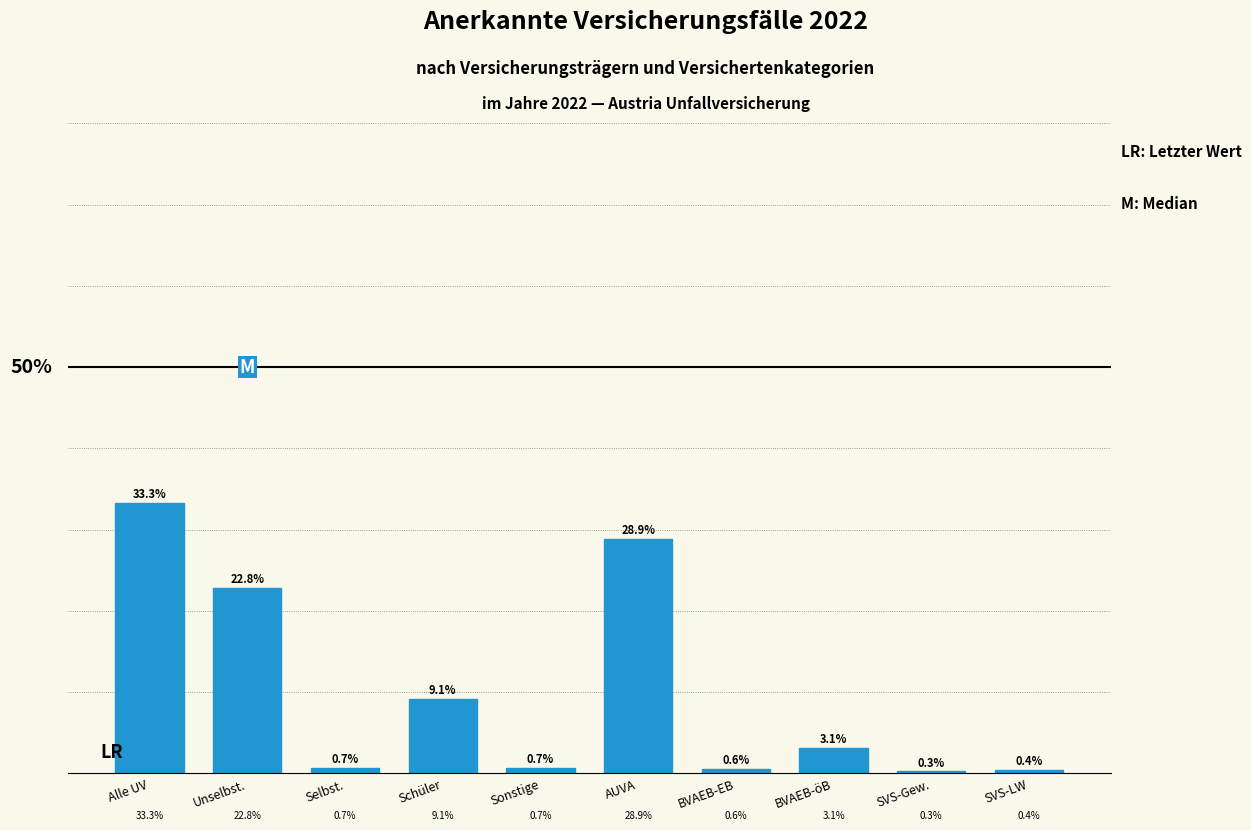

What is the label of the 7th bar from the right?

Schüler